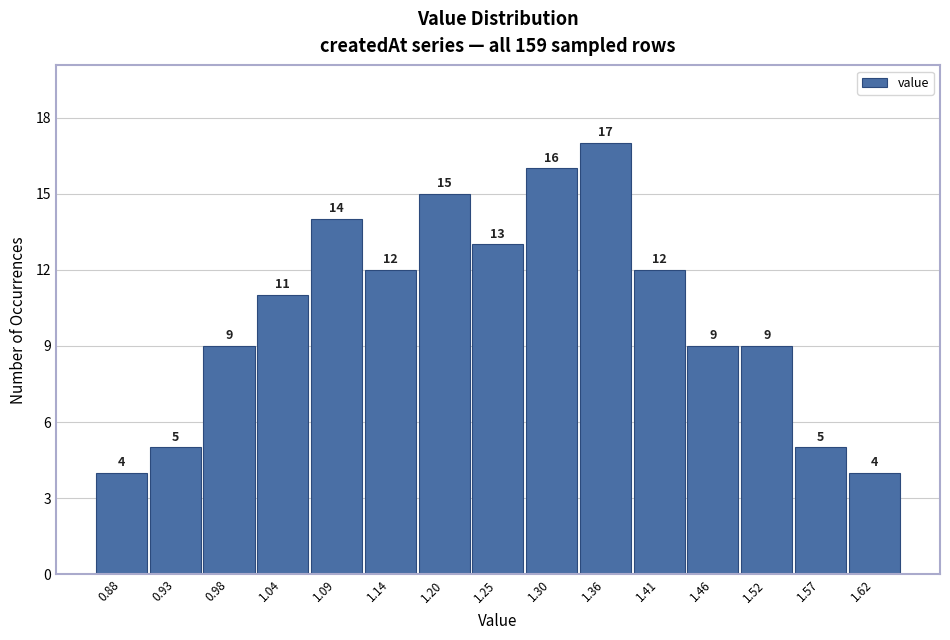

How tall is the bar that spans 1.44 to 1.49 on the x-axis? The bar edges are not printed on the chart, so give them approximately, as read against the axis.

9